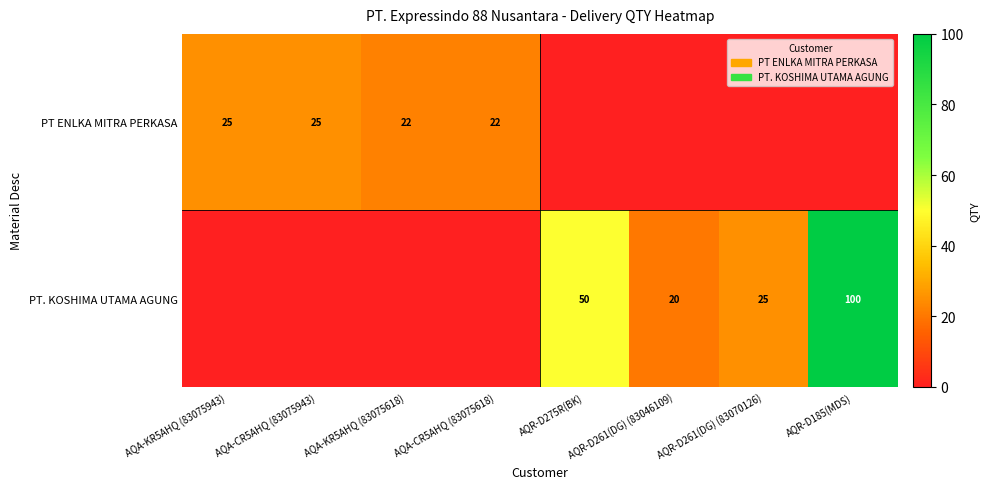

At which category is the sum across all series the highest?

AQR-D185(MDS)